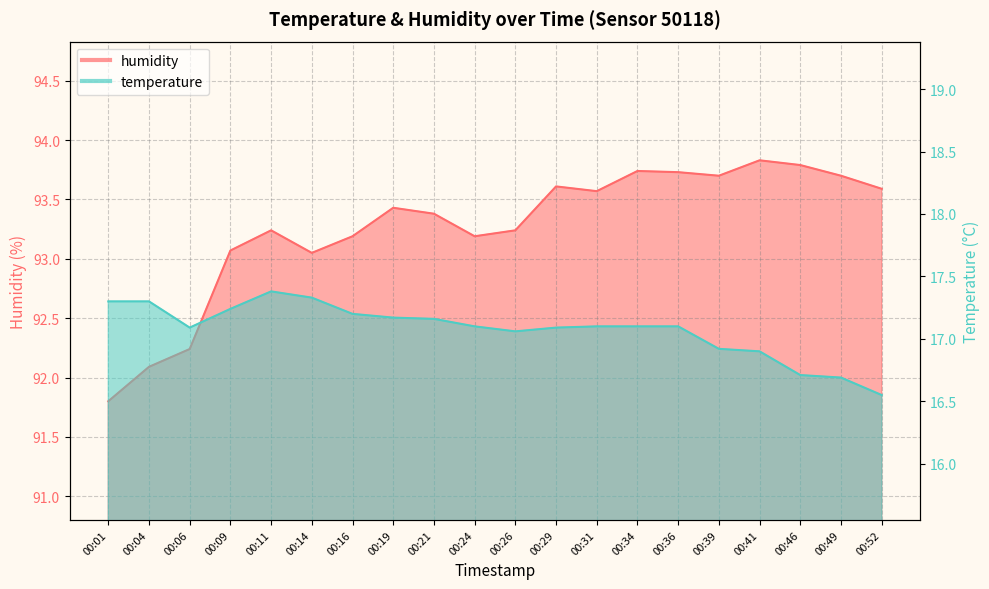

Which category has the lowest value in the temperature series?

00:52